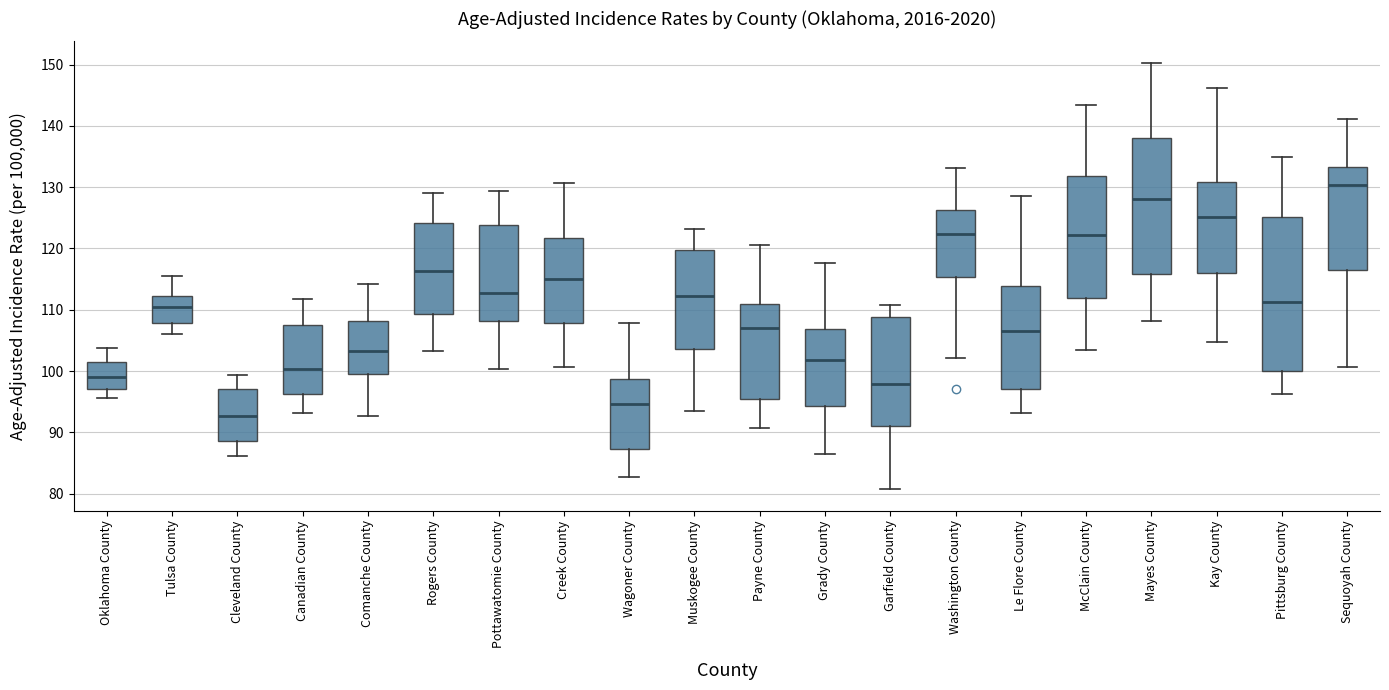

Which box has the highest median line?

Sequoyah County